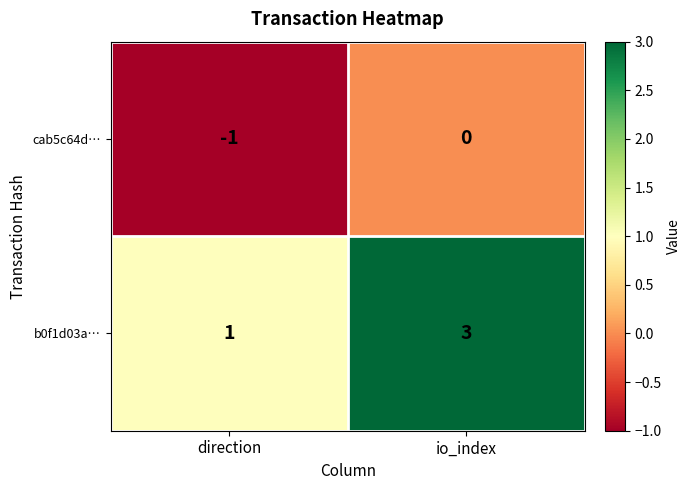

What is the sum of the b0f1d03a… values at io_index and direction?

4